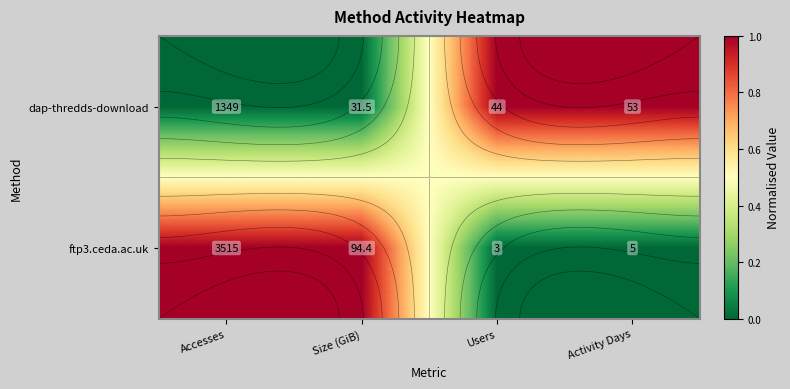

True or false: ftp3.ceda.ac.uk has a value of 1 at Size (GiB).

True